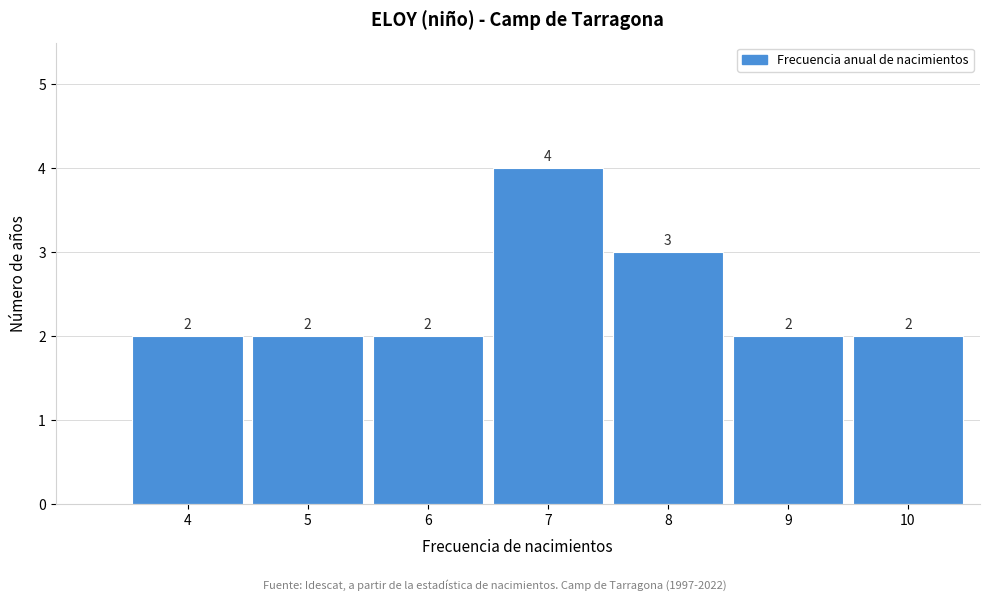

Reading left to right, list all the values displayed in this chart.

2	2	2	4	3	2	2